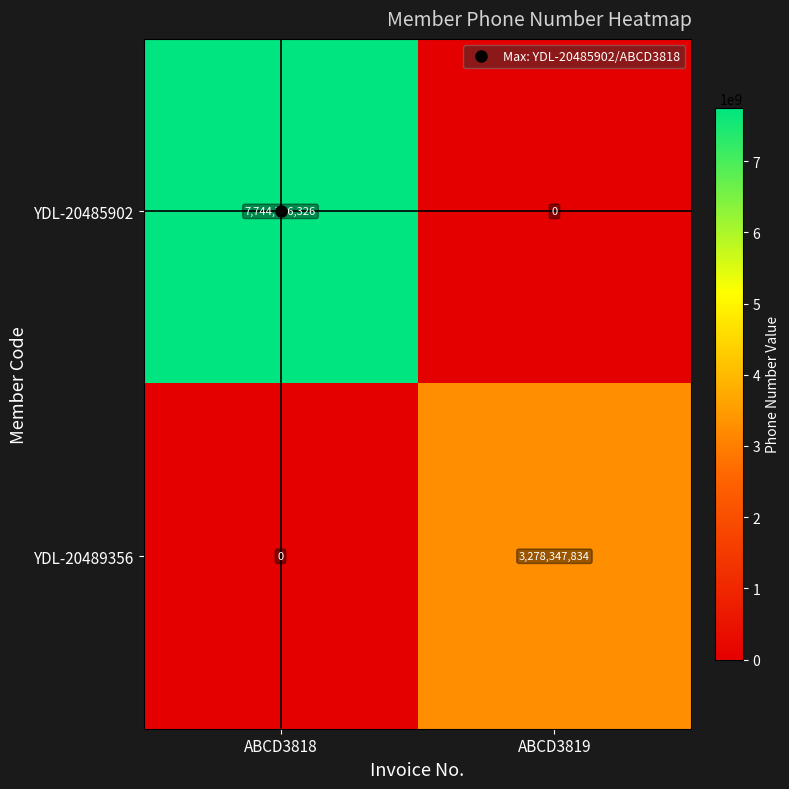

What is the difference between the YDL-20489356 values at ABCD3819 and ABCD3818?

3278347834